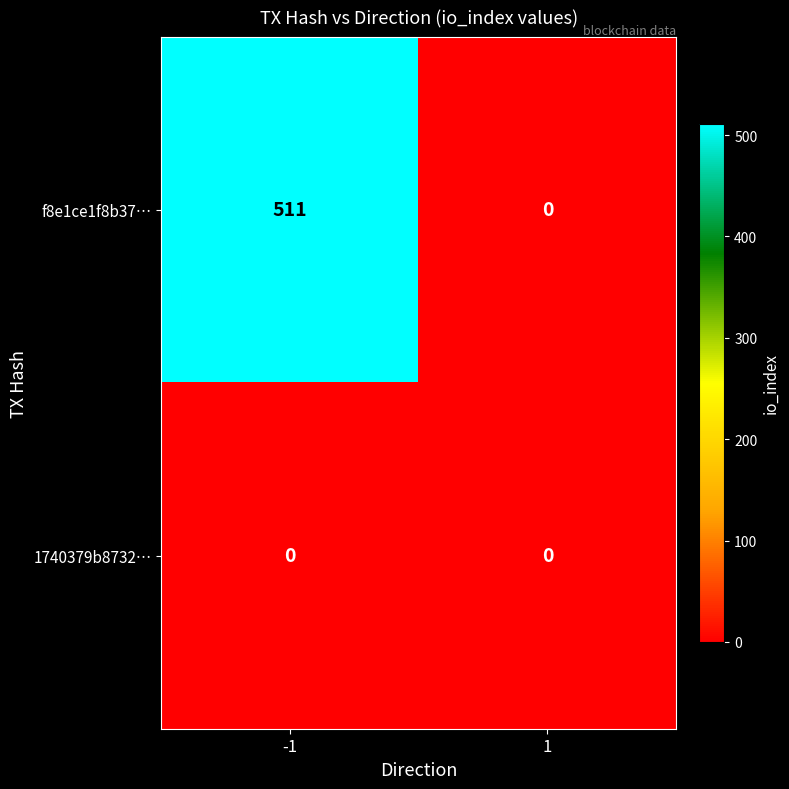

Which series has the widest spread of values?

f8e1ce1f8b37…